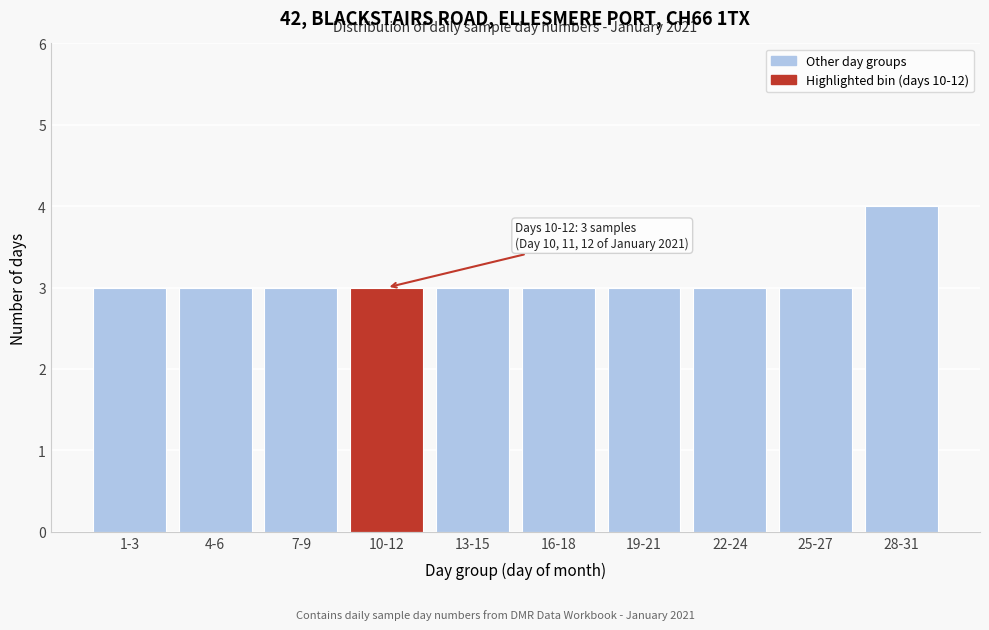

Reading right to left, what are all the values shown in this chart?

4	3	3	3	3	3	3	3	3	3